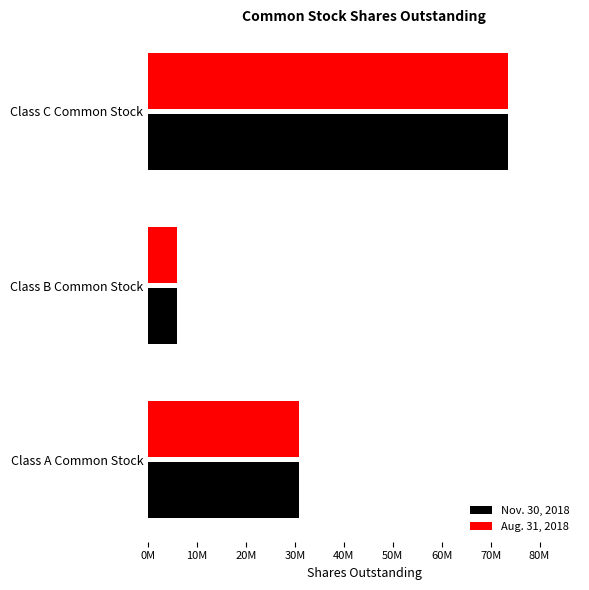

Rank the categories by Aug. 31, 2018 value from lowest to highest.

Class B Common Stock, Class A Common Stock, Class C Common Stock